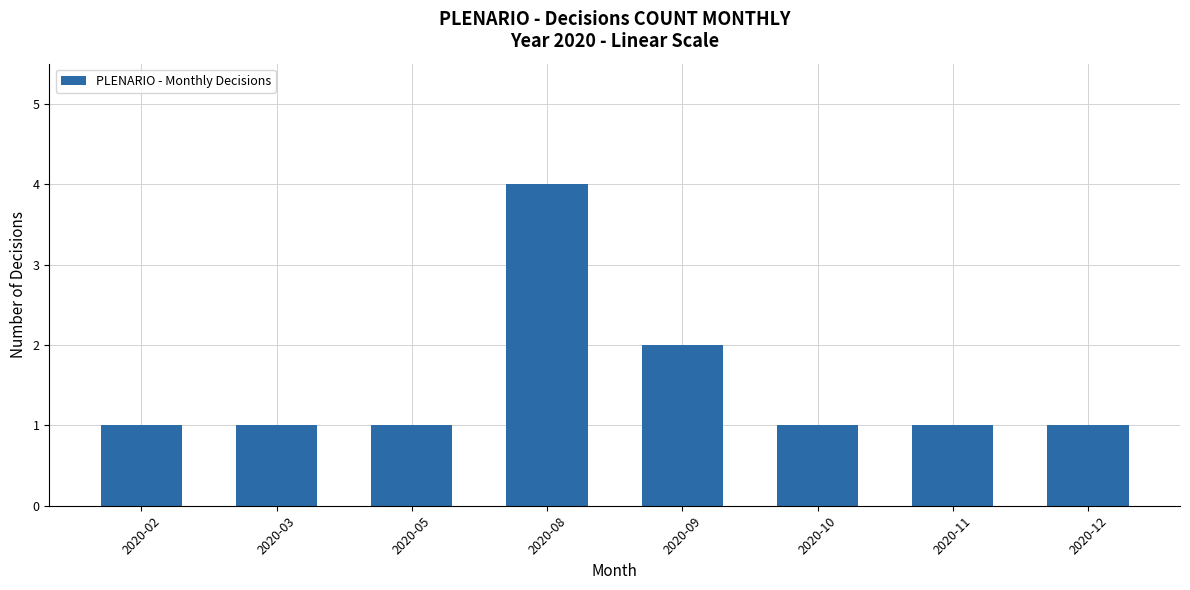

The value at 2020-09 is 1. True or false?

False